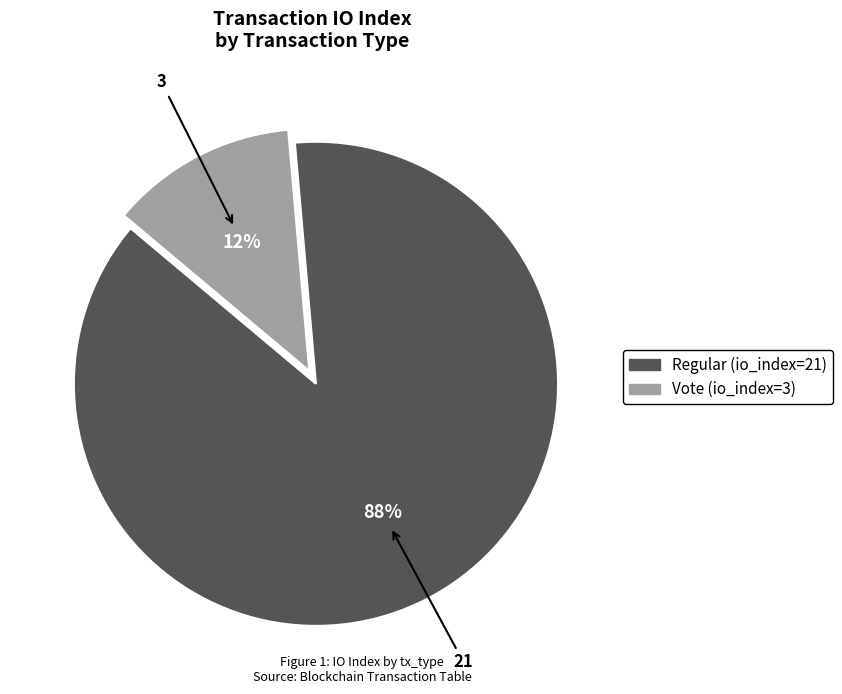

To the nearest percent, what is the average slice percentage?

50%